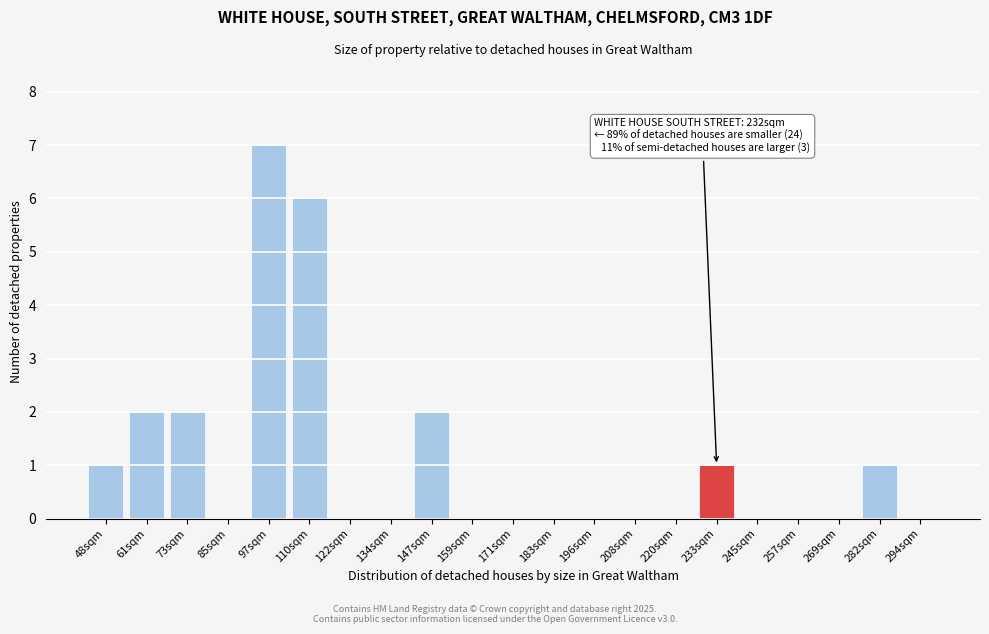

Reading left to right, extract all data points from this chart.

48sqm=1	61sqm=2	73sqm=2	85sqm=0	97sqm=7	110sqm=6	122sqm=0	134sqm=0	147sqm=2	159sqm=0	171sqm=0	183sqm=0	196sqm=0	208sqm=0	220sqm=0	233sqm=1	245sqm=0	257sqm=0	269sqm=0	282sqm=1	294sqm=0